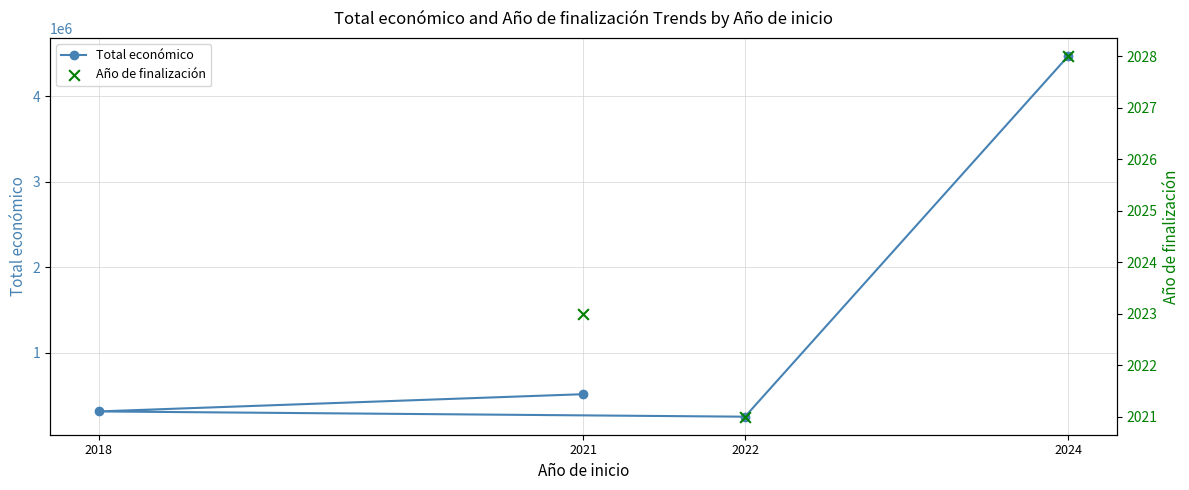

What is the change in value from 2024 to 2022?

-4218538